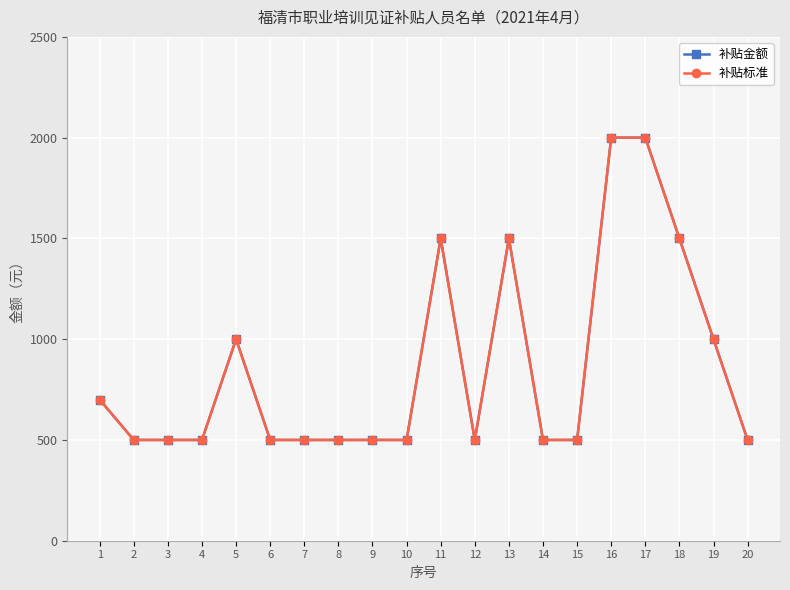

What is the total value across all series at 19?

2000